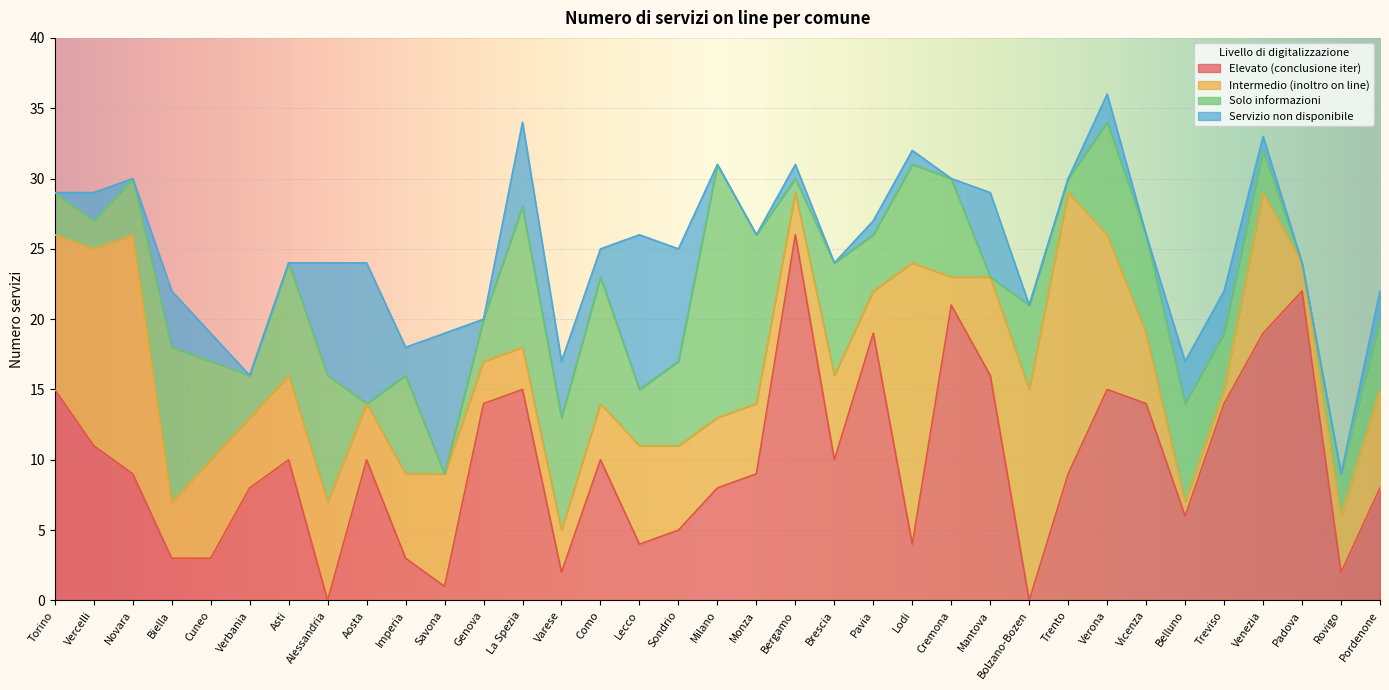

What is the difference between the highest and lowest values at Venezia?

18